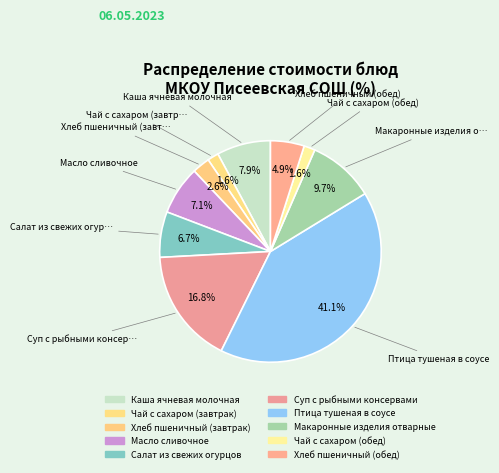

Which slice is the smallest?

Чай с сахаром (завтрак)